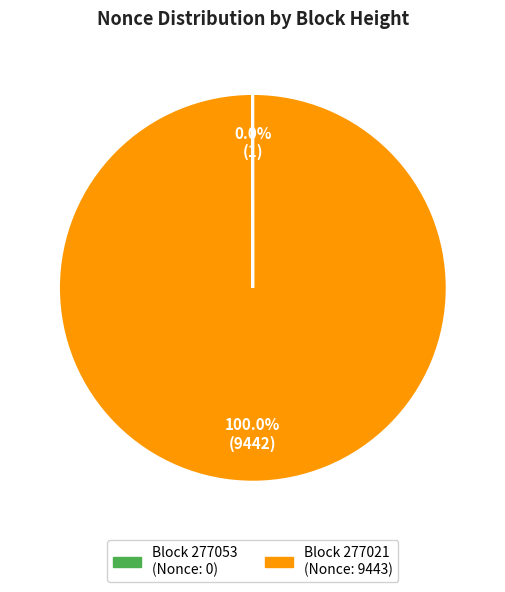

Is there a majority slice in this chart?

Yes